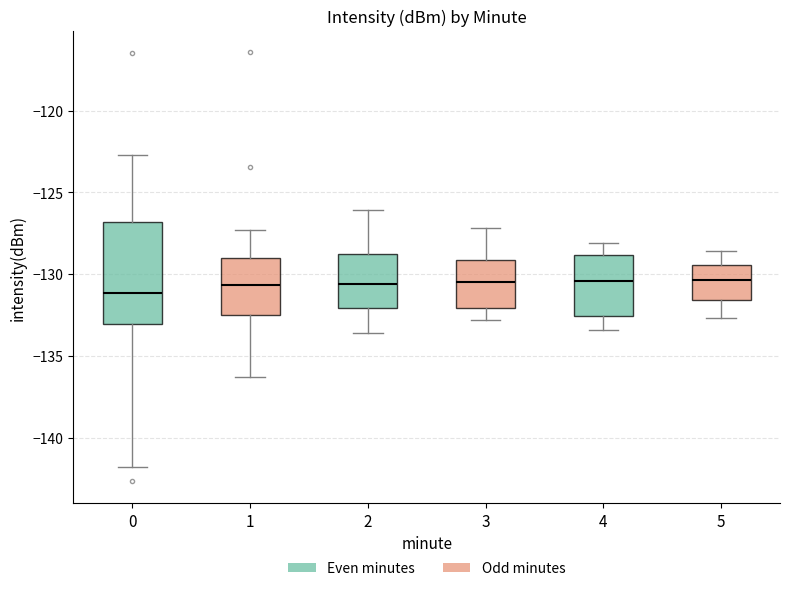

Which box is the tallest, from its lower edge to its upper edge?

0